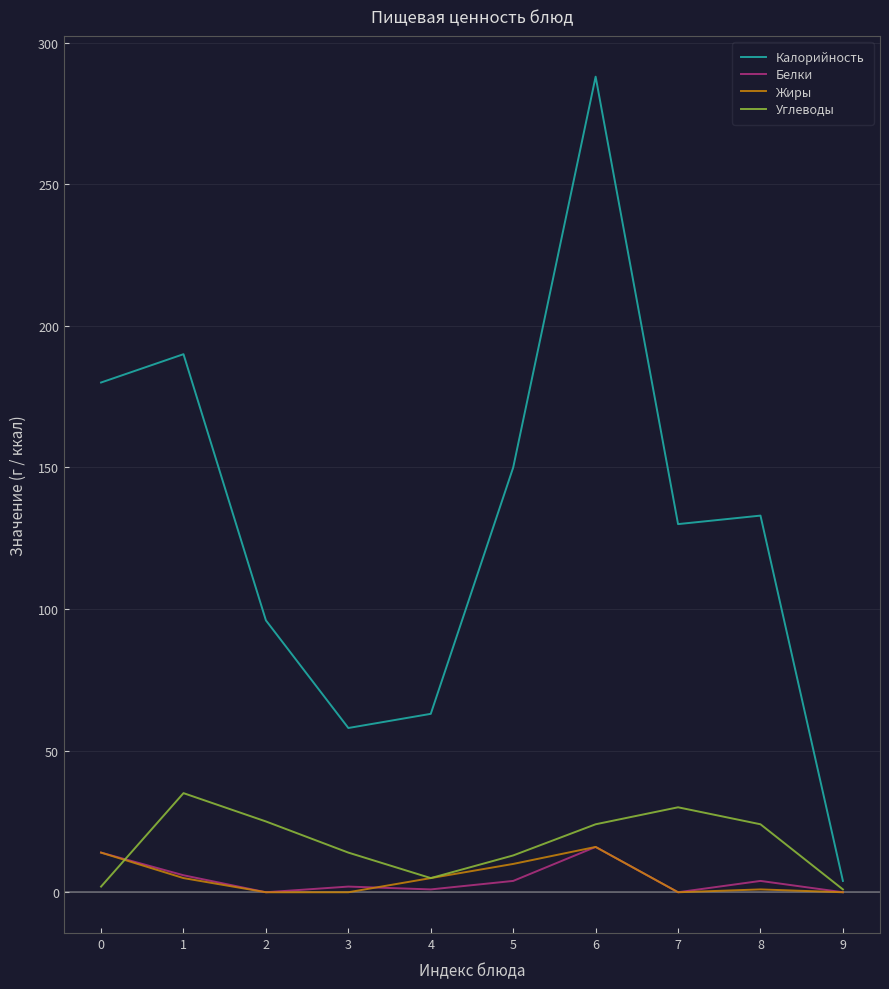

Which label corresponds to the largest value in the chart?

6